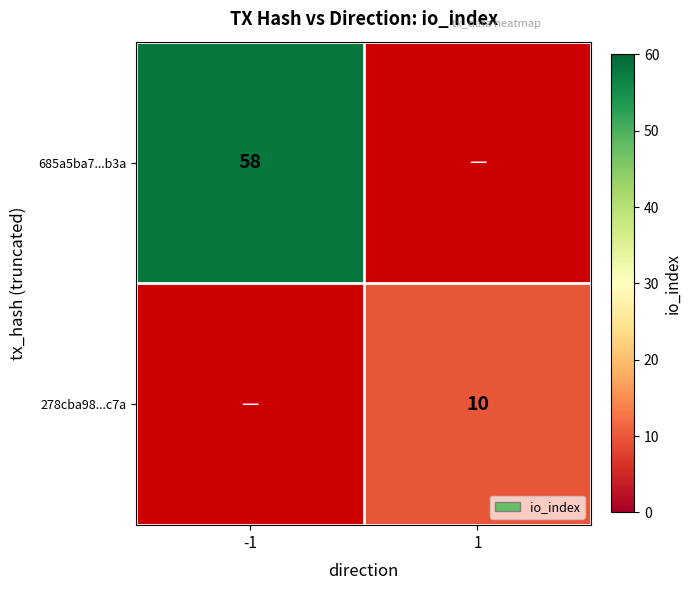

The 685a5ba7...b3a series shows 95 at -1. True or false?

False